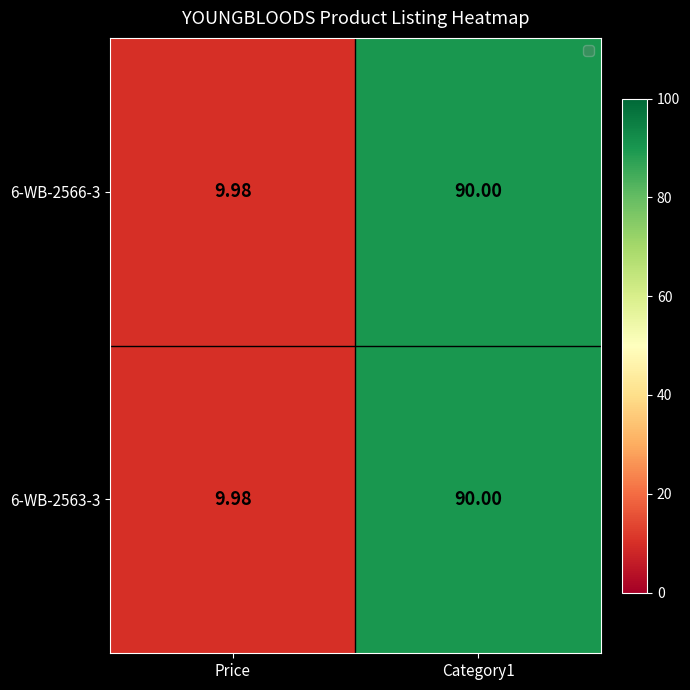

What is the greatest value displayed?

90.0